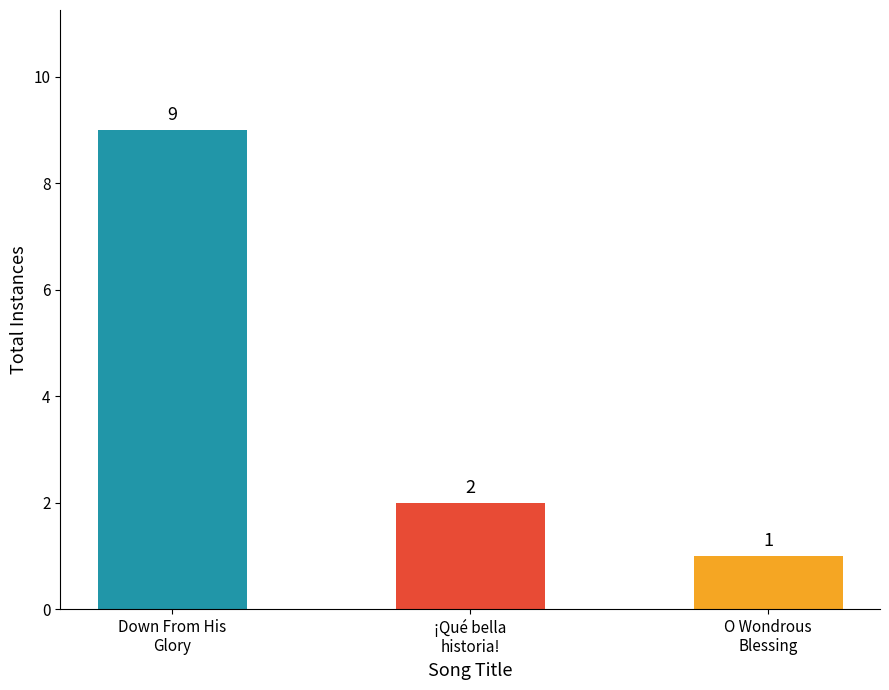

Rank the categories by value from highest to lowest.

Down From His
Glory, ¡Qué bella
historia!, O Wondrous
Blessing